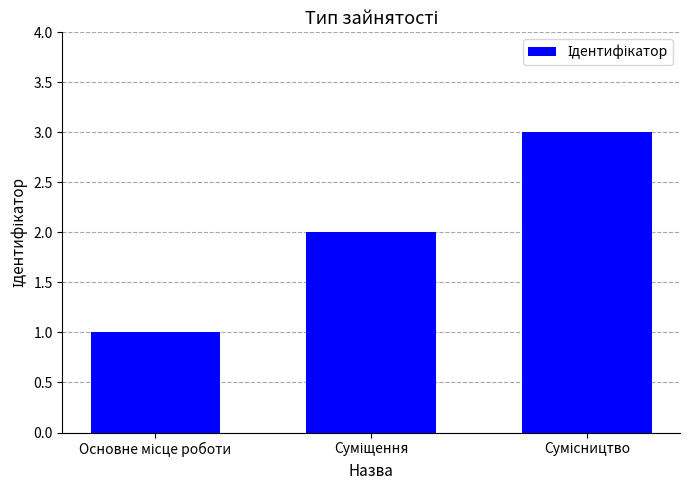

What is the maximum value shown in the chart?

3